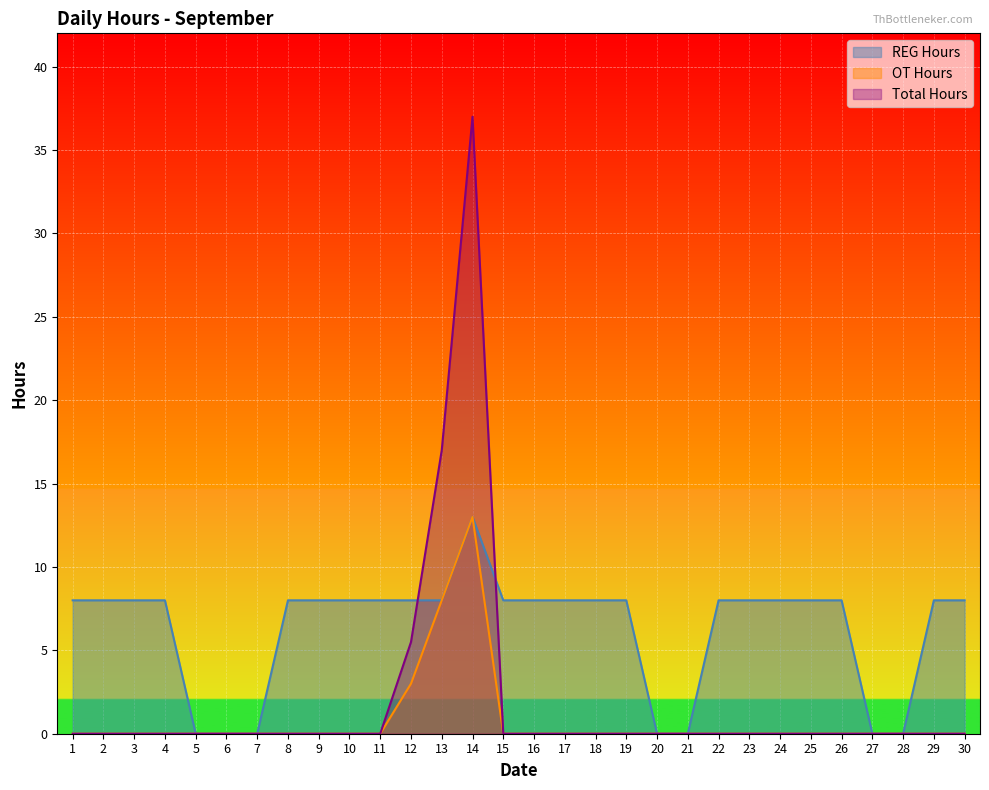

List the series in order of their peak value, lowest first.

OT Hours, REG Hours, Total Hours